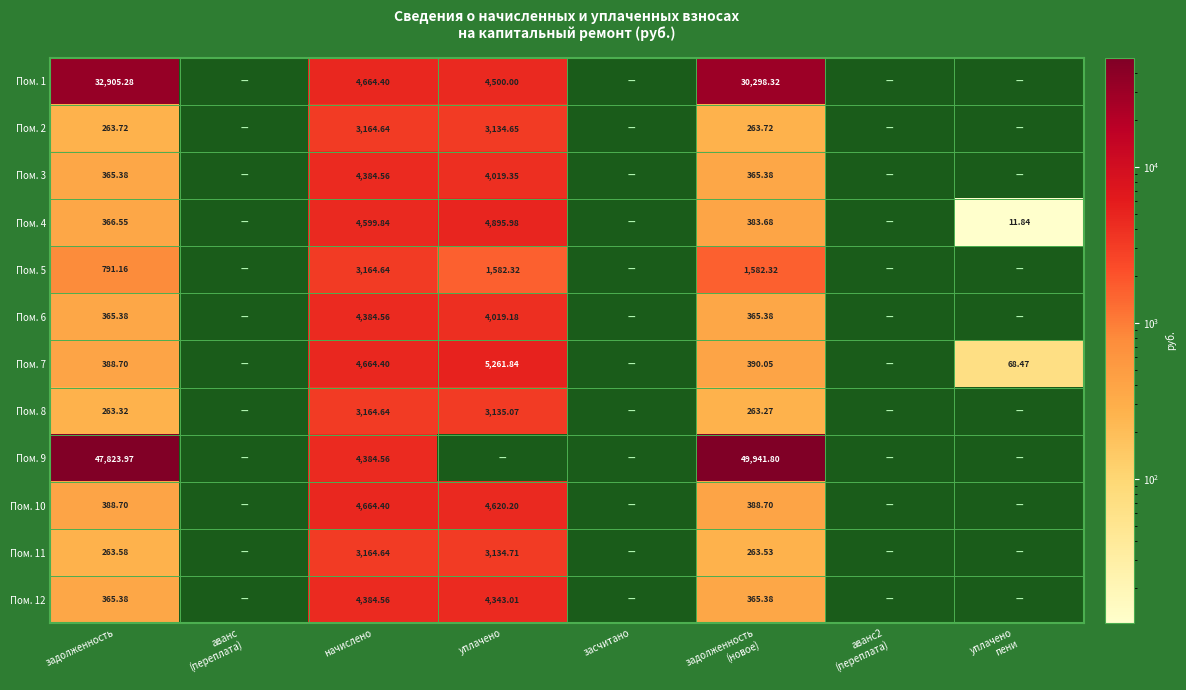

The Пом. 4 series shows 8645.8 at уплачено. True or false?

False